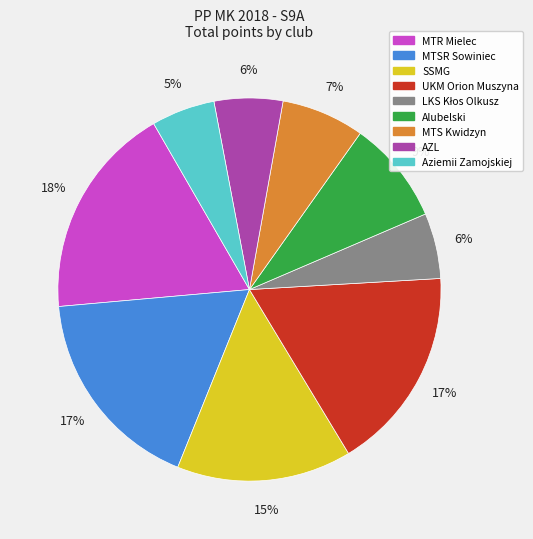

How many slices are in this pie chart?

9